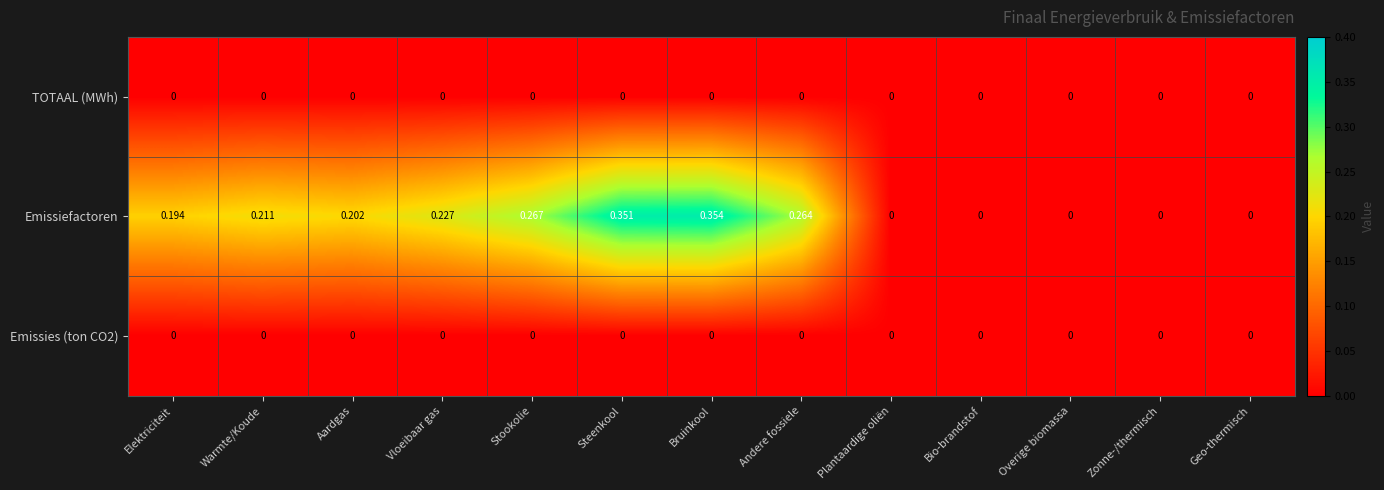

Count the number of categories in the chart.

13